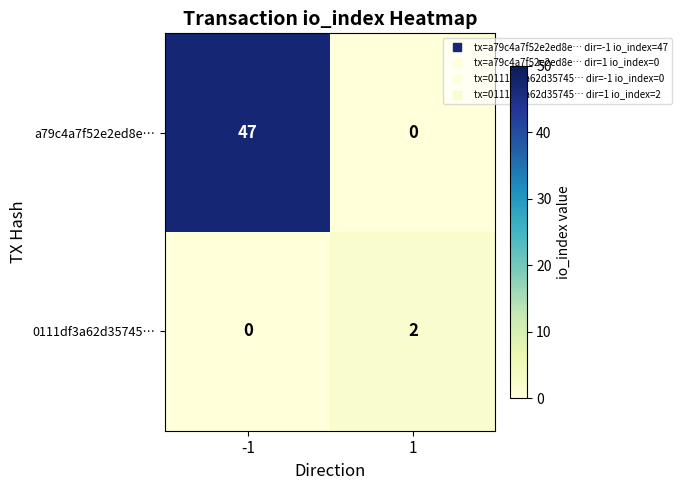

At which category is the sum across all series the highest?

-1